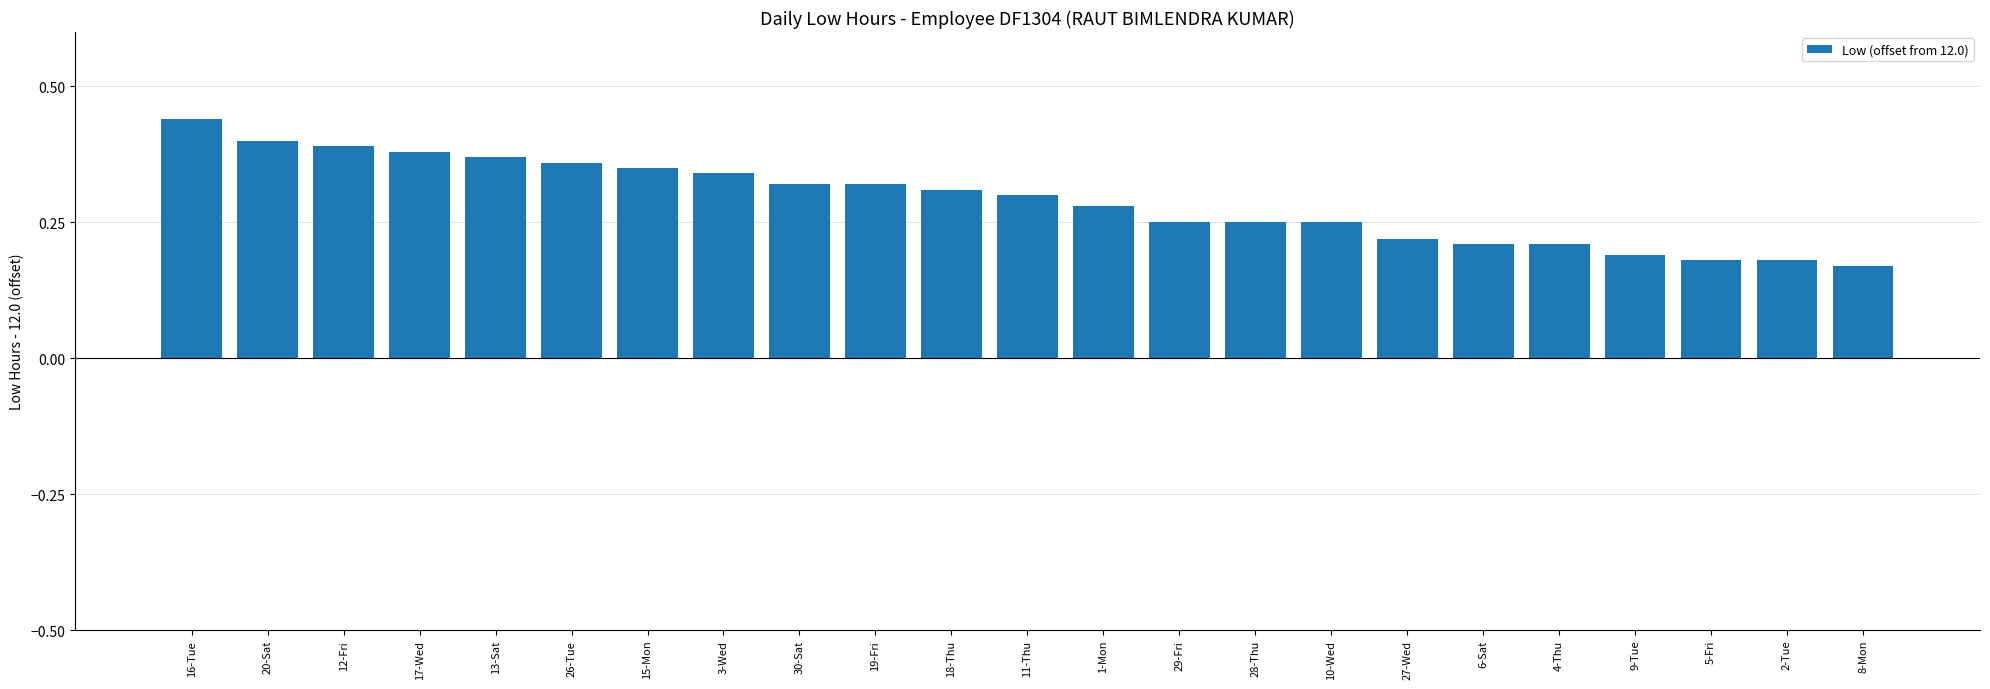

Are the bars grouped side by side (vs. stacked)?

No